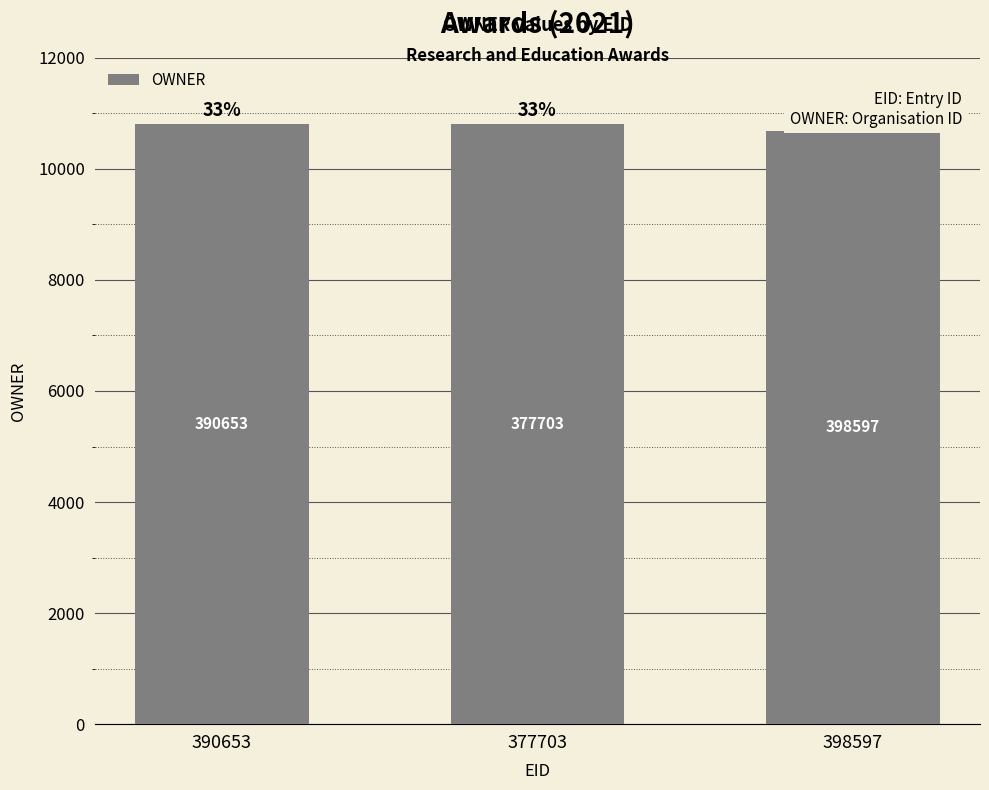

What is the value of the 2nd bar from the left?

10800